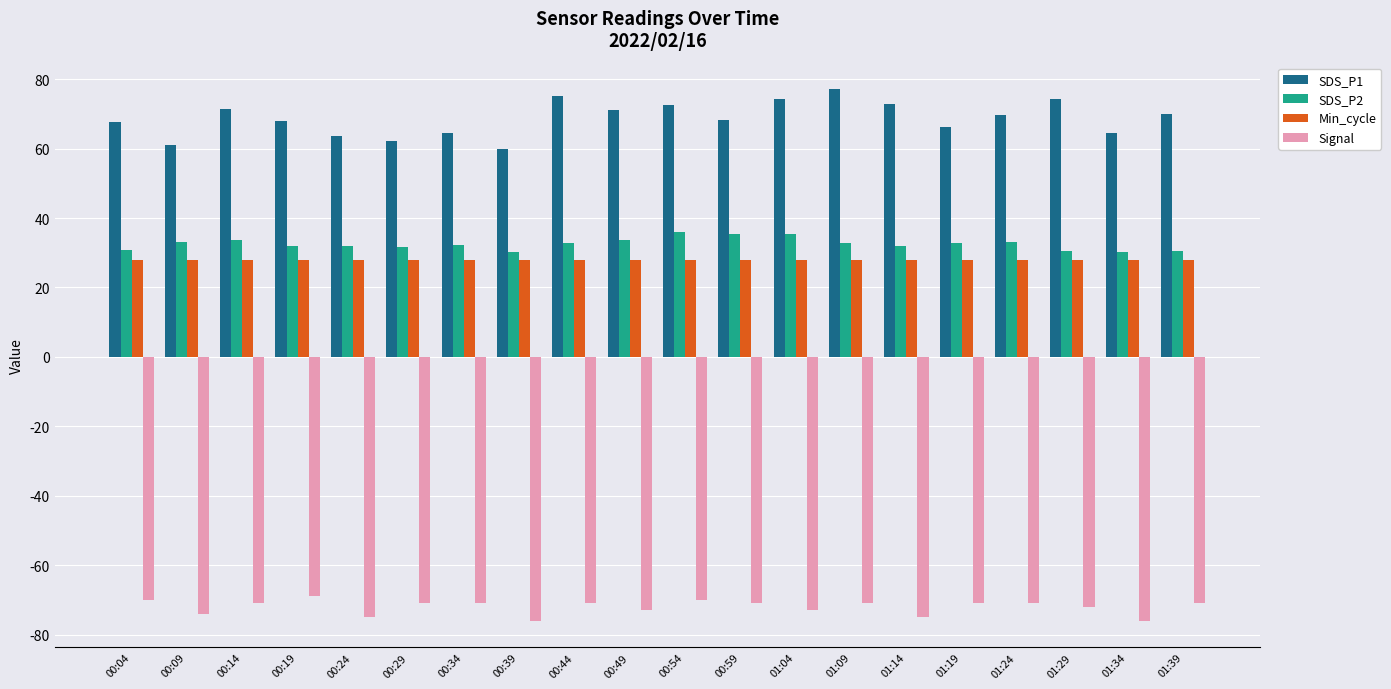

The value of Signal at 01:29 is -72.0. True or false?

True